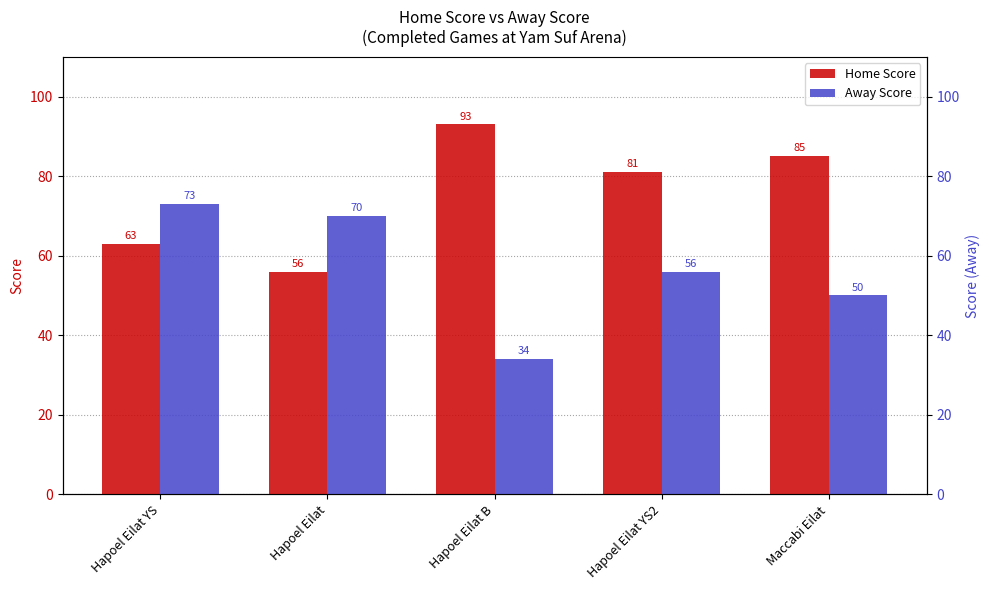

Which label corresponds to the smallest value in the chart?

Hapoel Eilat B